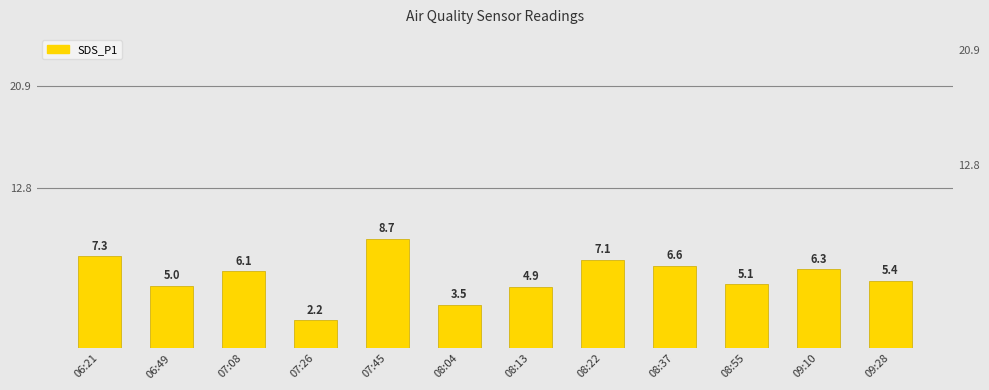

What is the change in value from 07:45 to 08:13?

-3.8